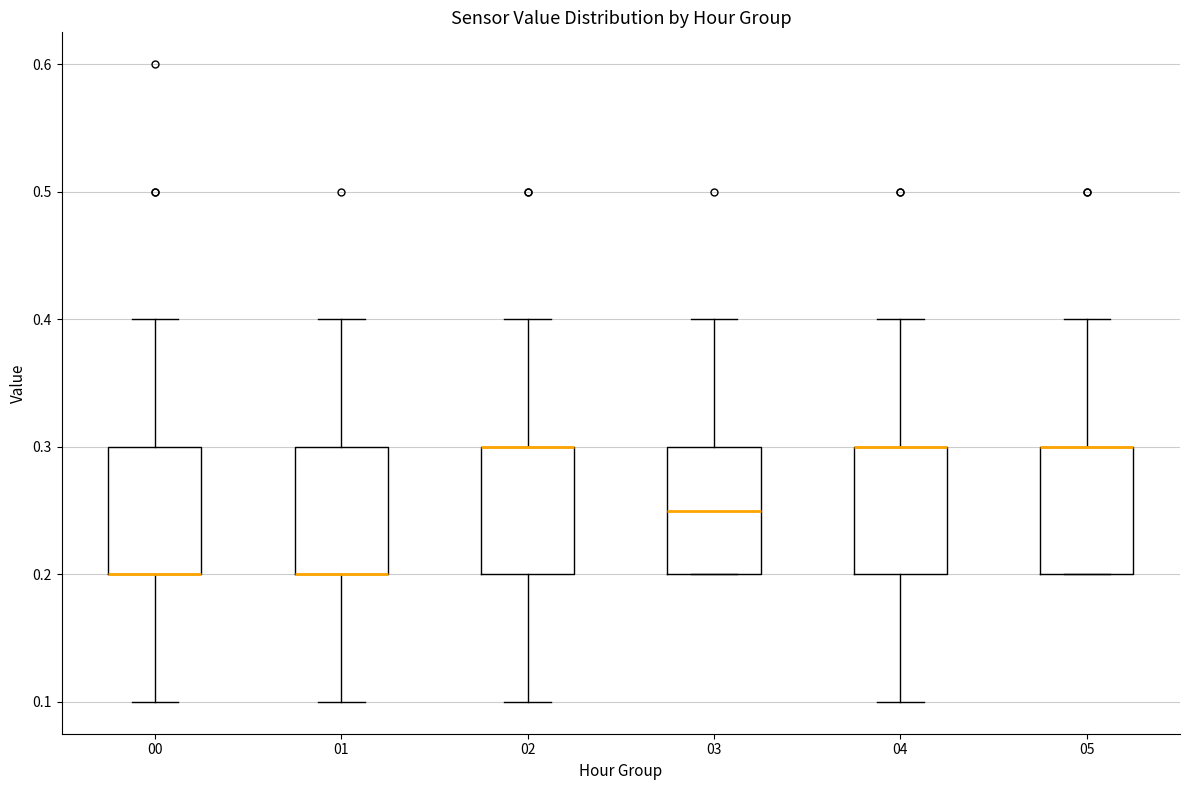

Reading left to right, transcribe this box plot: for each box, give where its median line is, the range the box spans, and where its two whiskers end, as read against the y-axis. The values are not printed on the chart, so give them approximately, as read against the axis.

00: median 0.20 (drawn on the box's lower edge), box 0.20 to 0.30, whiskers 0.10 to 0.40
01: median 0.20 (drawn on the box's lower edge), box 0.20 to 0.30, whiskers 0.10 to 0.40
02: median 0.30 (drawn on the box's upper edge), box 0.20 to 0.30, whiskers 0.10 to 0.40
03: median 0.25, box 0.20 to 0.30, whiskers 0.20 to 0.40
04: median 0.30 (drawn on the box's upper edge), box 0.20 to 0.30, whiskers 0.10 to 0.40
05: median 0.30 (drawn on the box's upper edge), box 0.20 to 0.30, whiskers 0.20 to 0.40